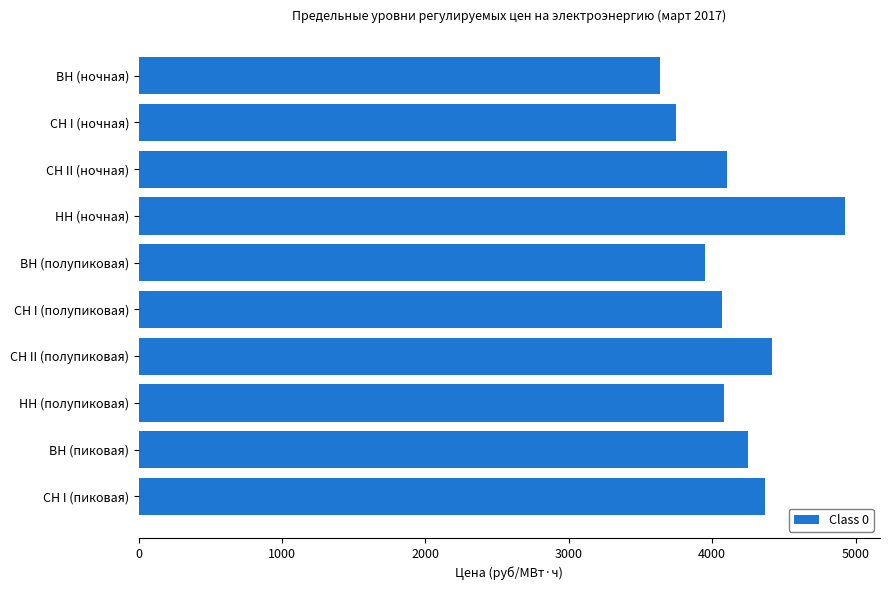

What is the change in value from НН (полупиковая) to СН I (пиковая)?

+281.3